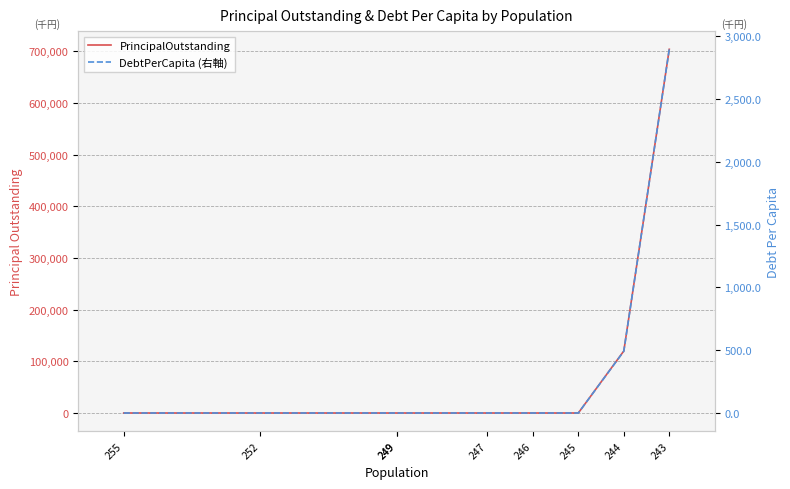

What is the difference between the highest and lowest values at 244?

119508.2